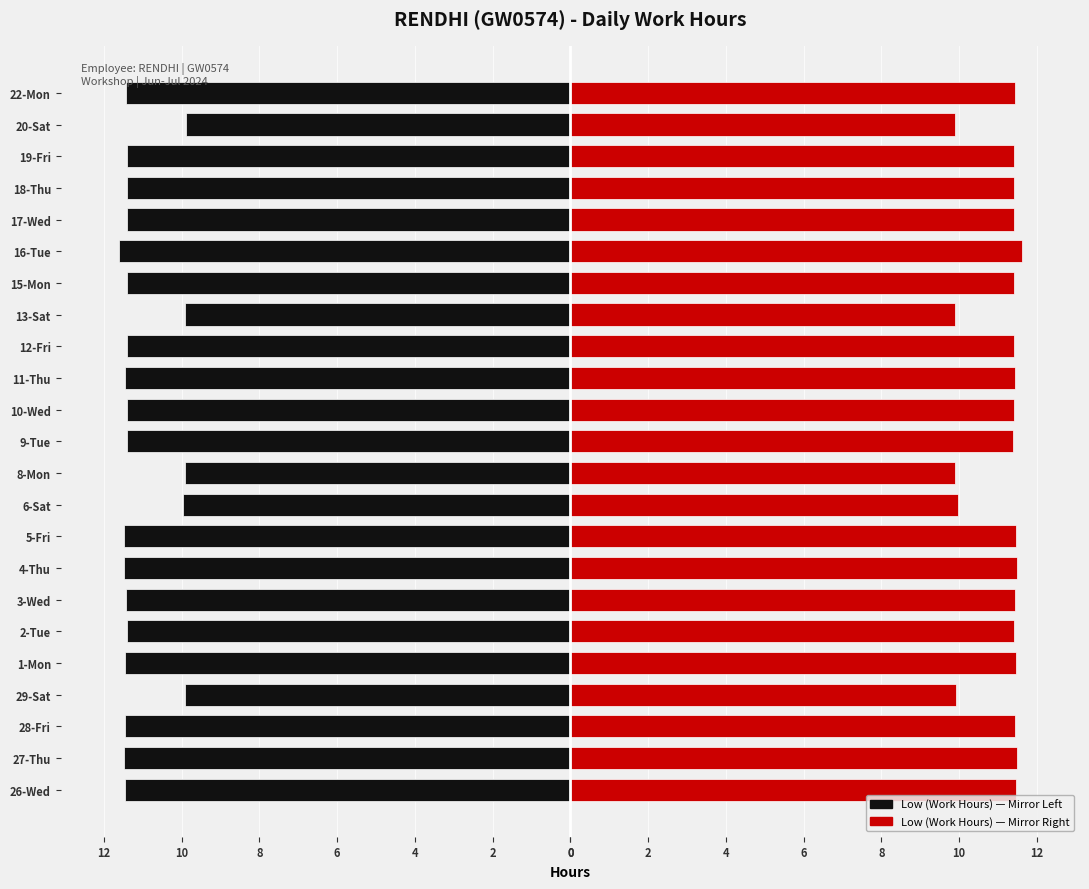

Are the bars grouped side by side (vs. stacked)?

Yes